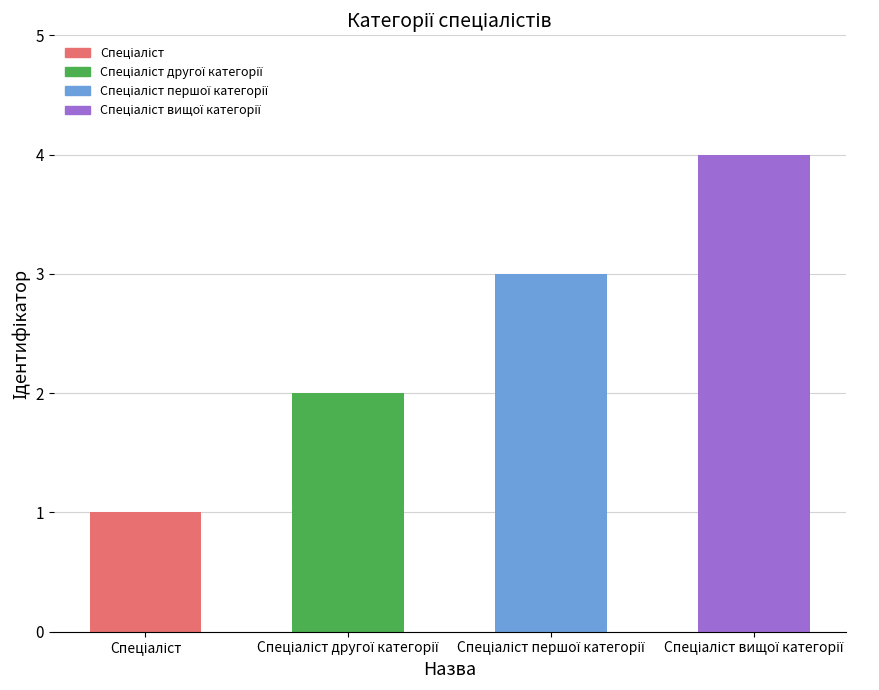

Reading left to right, extract all data points from this chart.

1	2	3	4